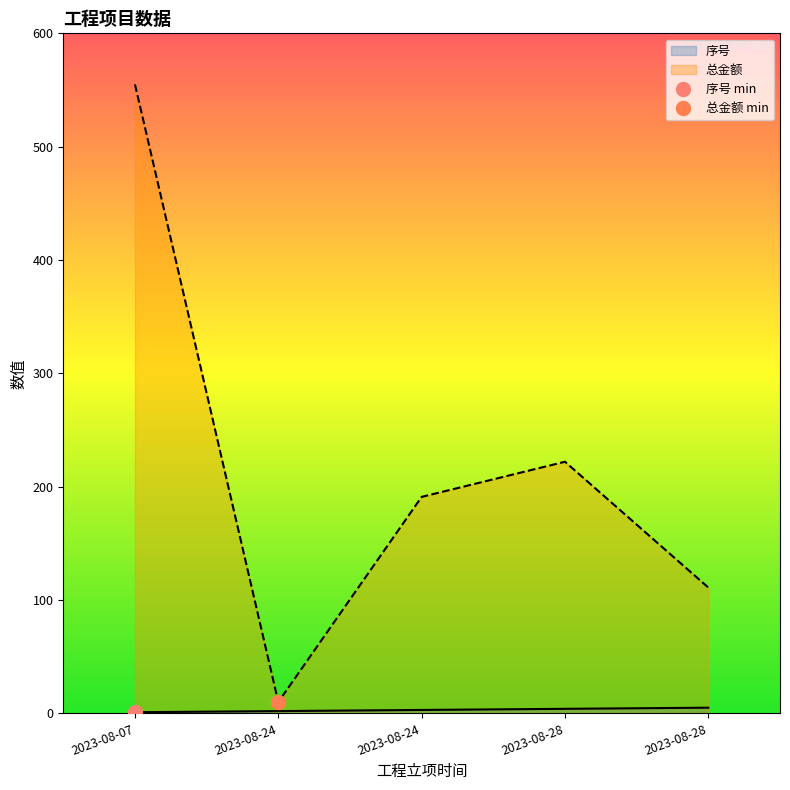

Which series changed the most between 2023-08-24 and 2023-08-28?

总金额